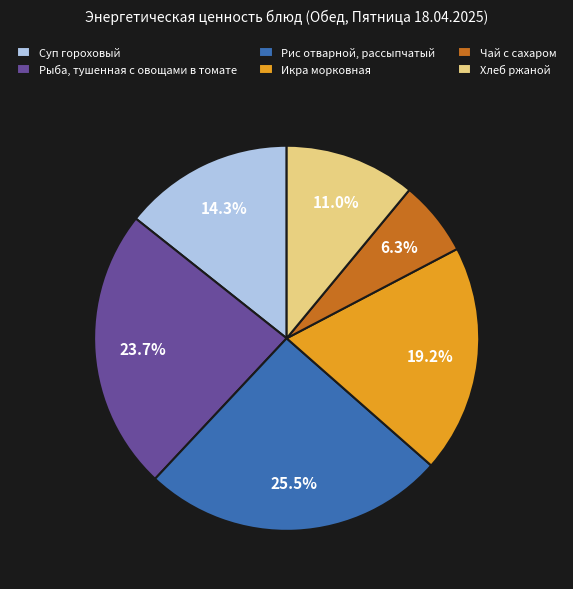

Is there a majority slice in this chart?

No